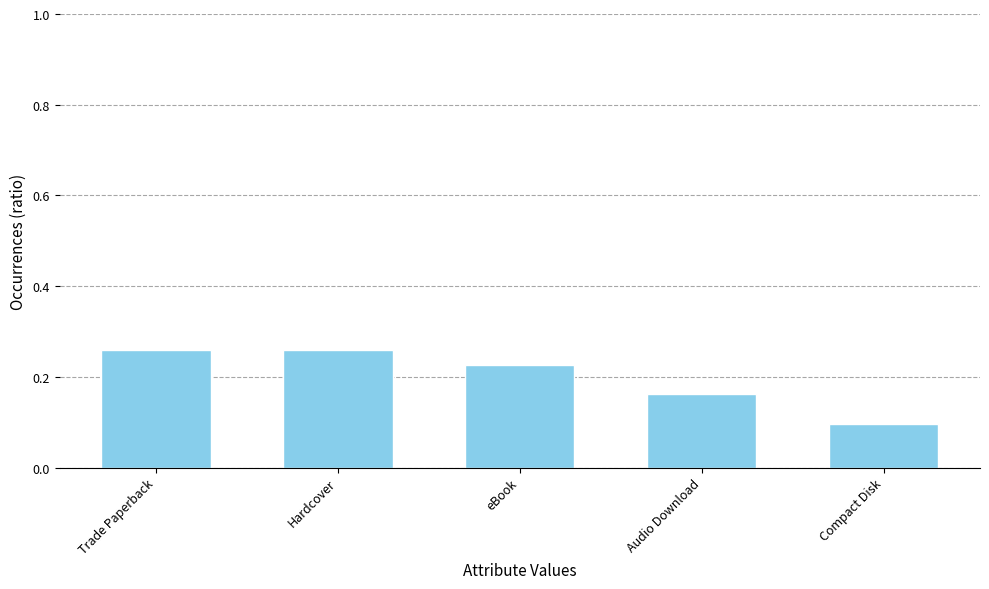

What position from the right is eBook?

3